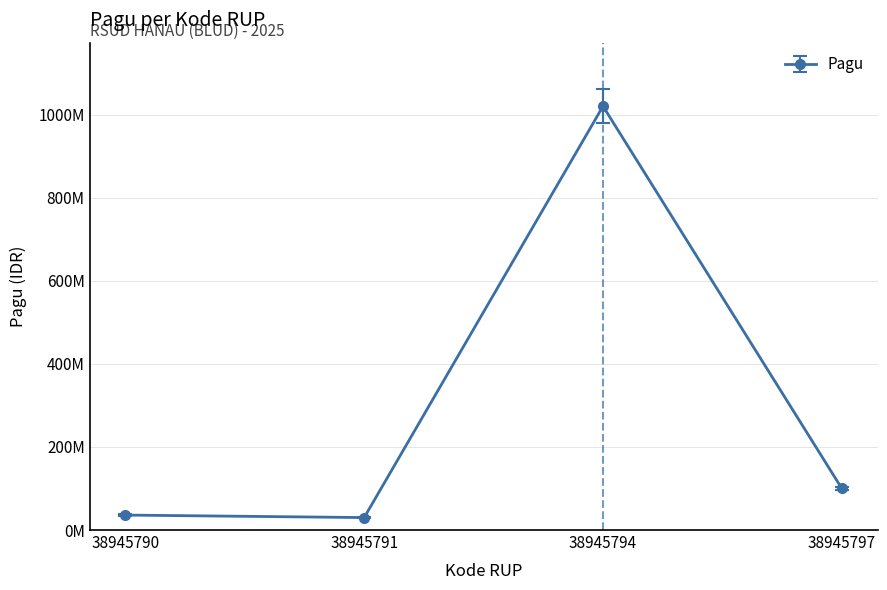

What is the difference between the maximum and minimum values?

990000000